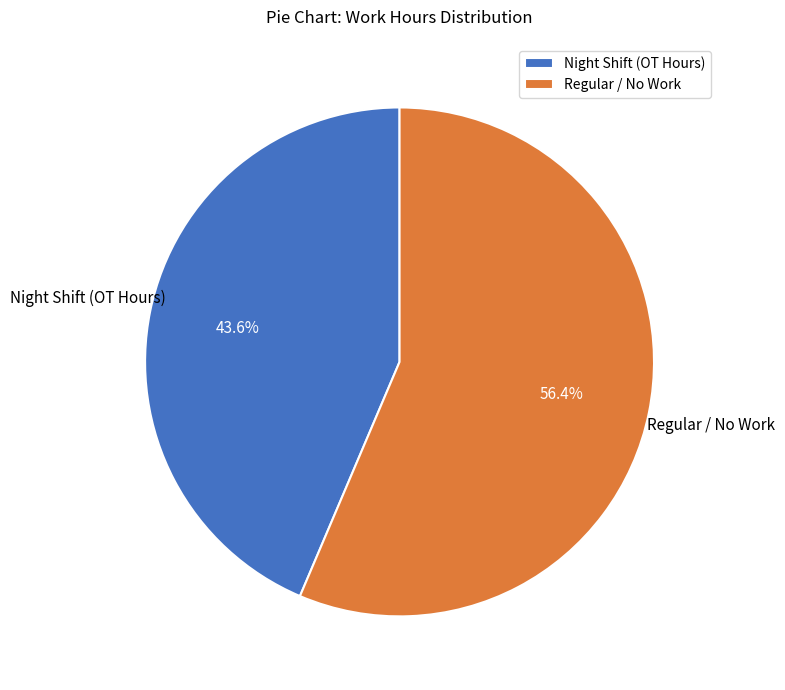

What is the total percentage of Regular / No Work and Night Shift (OT Hours)?

100.0%